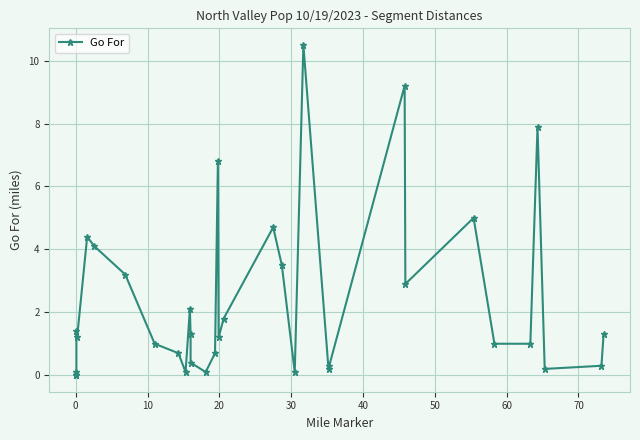

Does the chart display data point markers on the line(s)?

Yes